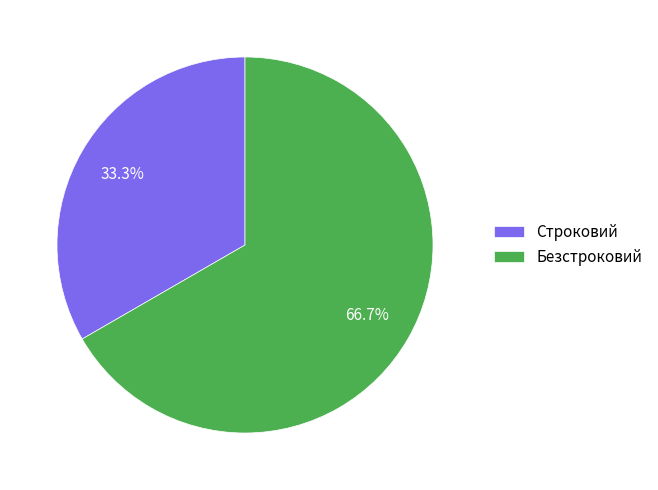

What percentage is the Строковий slice, to the nearest percent?

33%